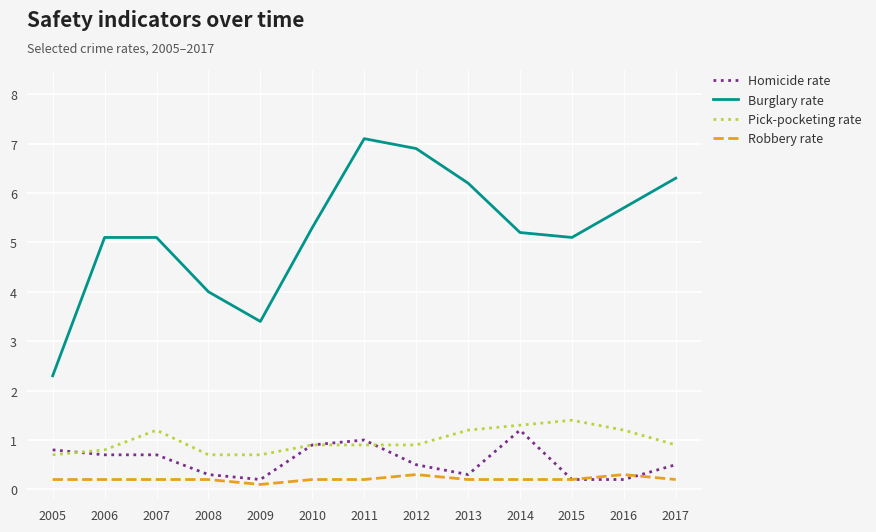

How many series are shown in this chart?

4